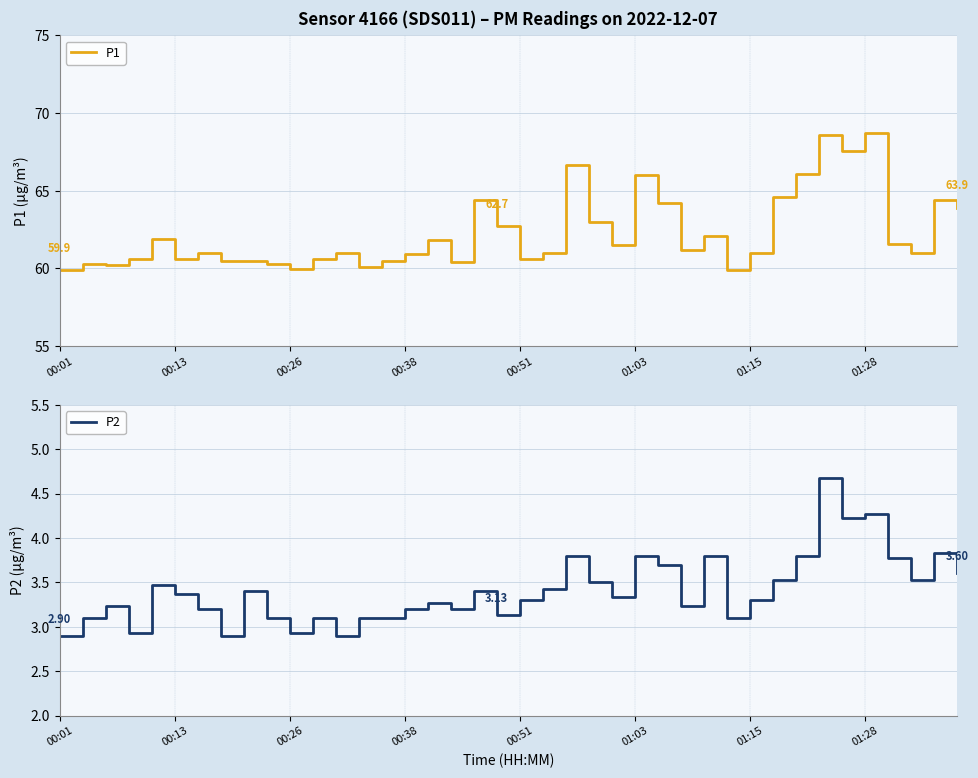

What is the difference between the maximum and minimum values in the P1 series?

8.9